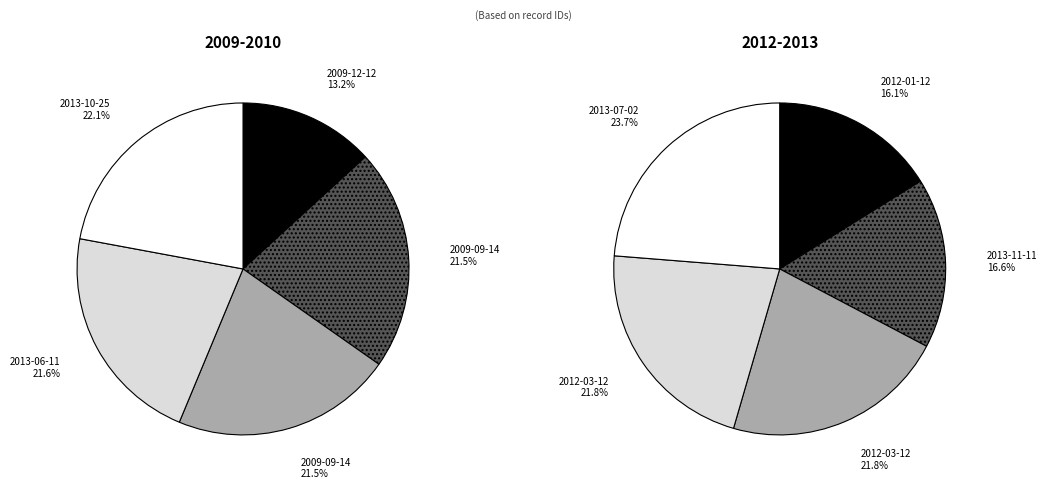

How many segments does this pie chart have?

10